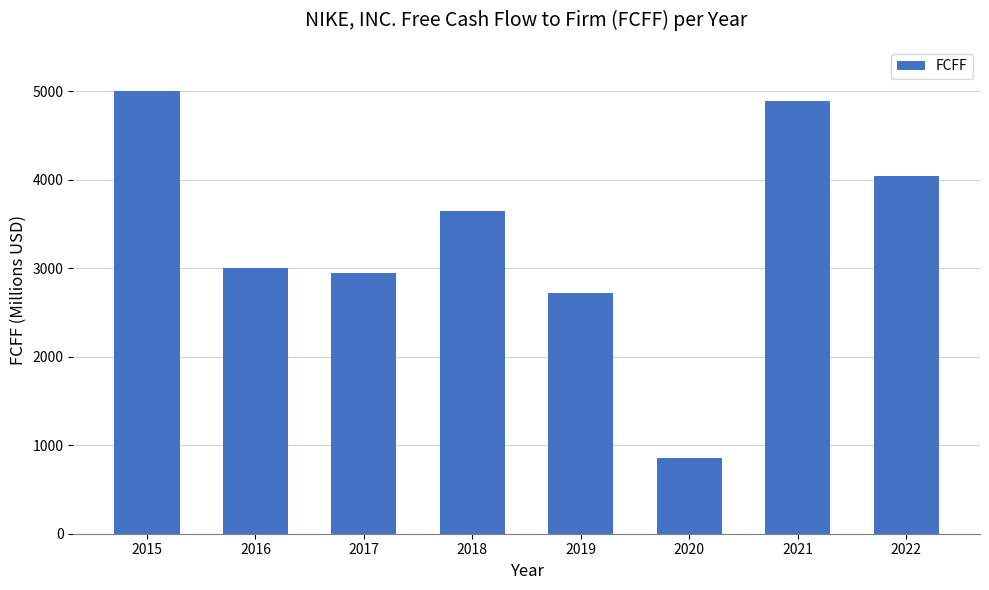

What is the value of the 3rd bar from the left?

2949